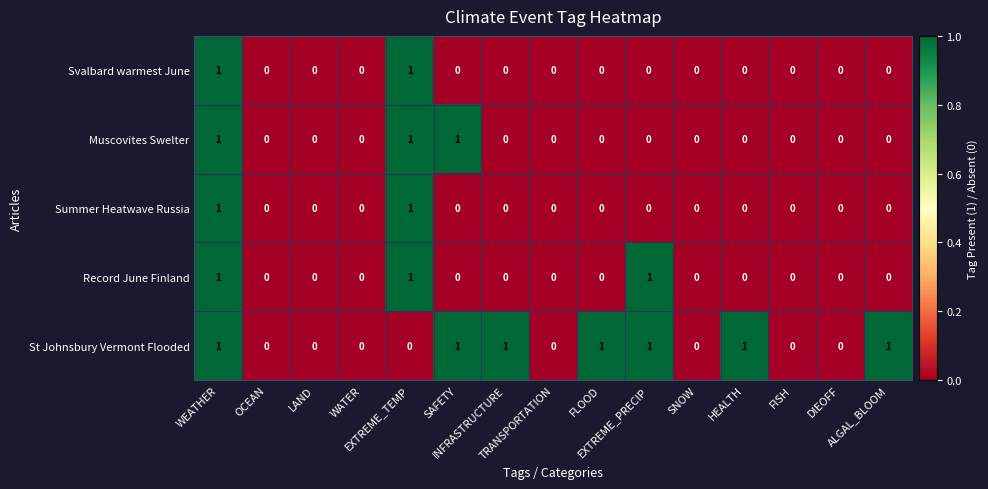

Count the Record June Finland values in the range 0 to 1.

15